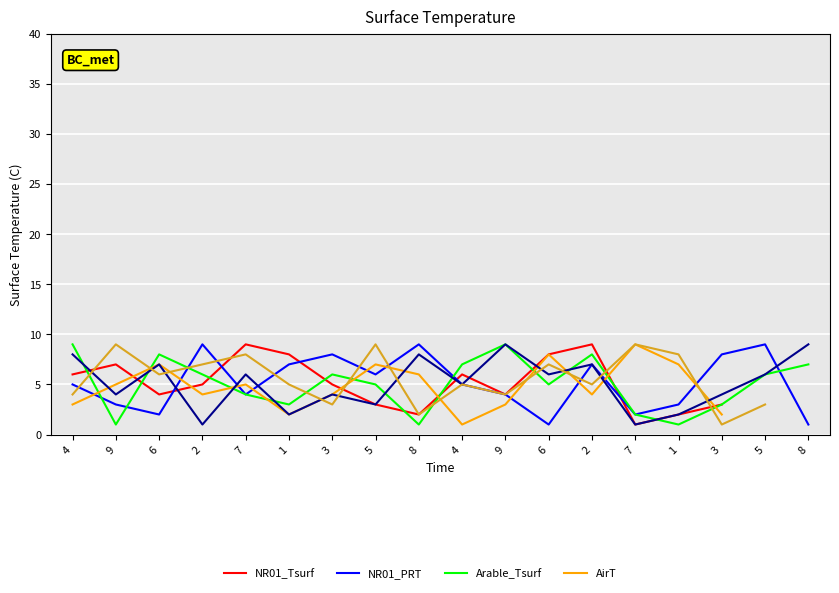

Where do NR01_PRT and col_7 first cross each other?

6 and 2